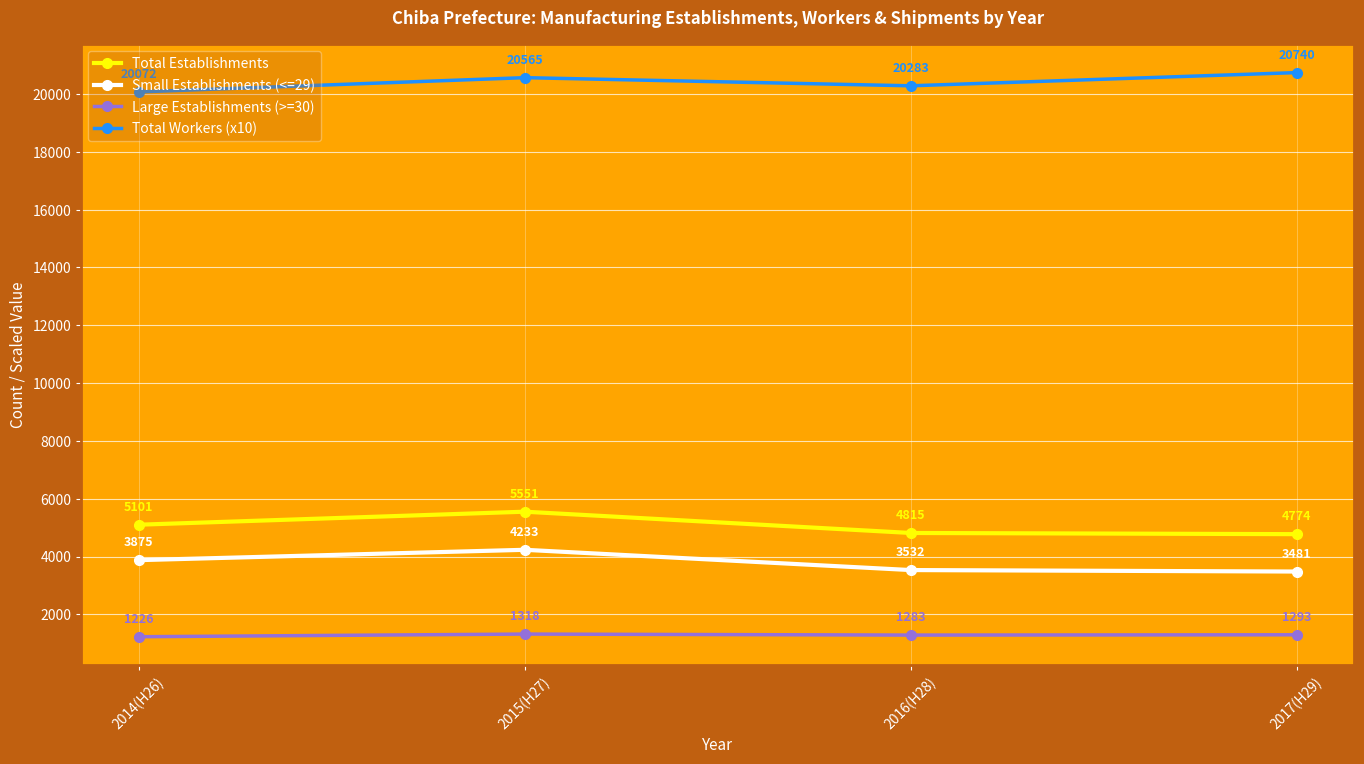

At which label is Total Establishments closest to 5162?

2014(H26)